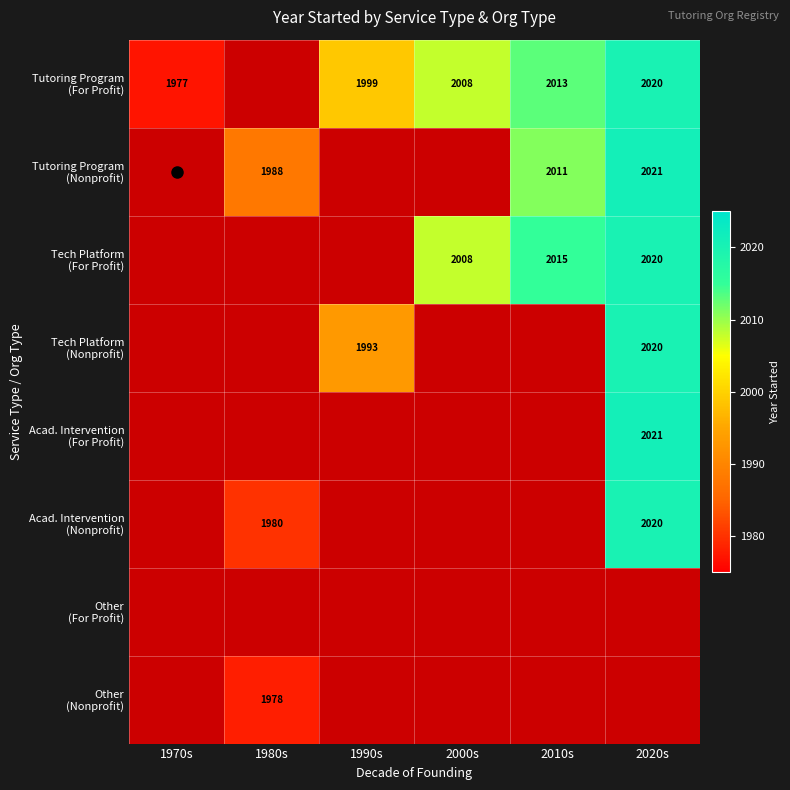

Is the value of Tech Platform (For Profit) at 2020s greater than the value of Tech Platform (Nonprofit) at 1990s?

Yes